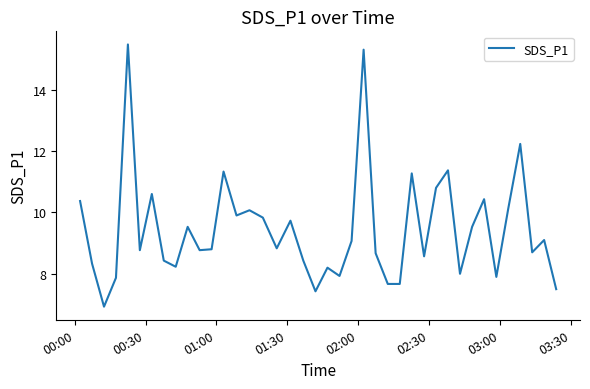

How many lines are shown in the chart?

1